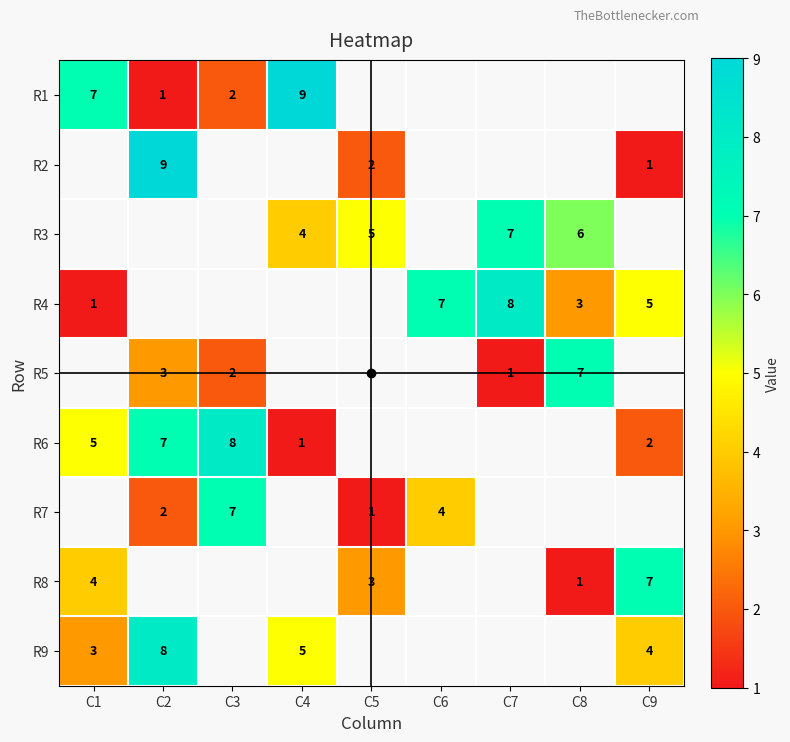

The R7 series shows 2 at C2. True or false?

True